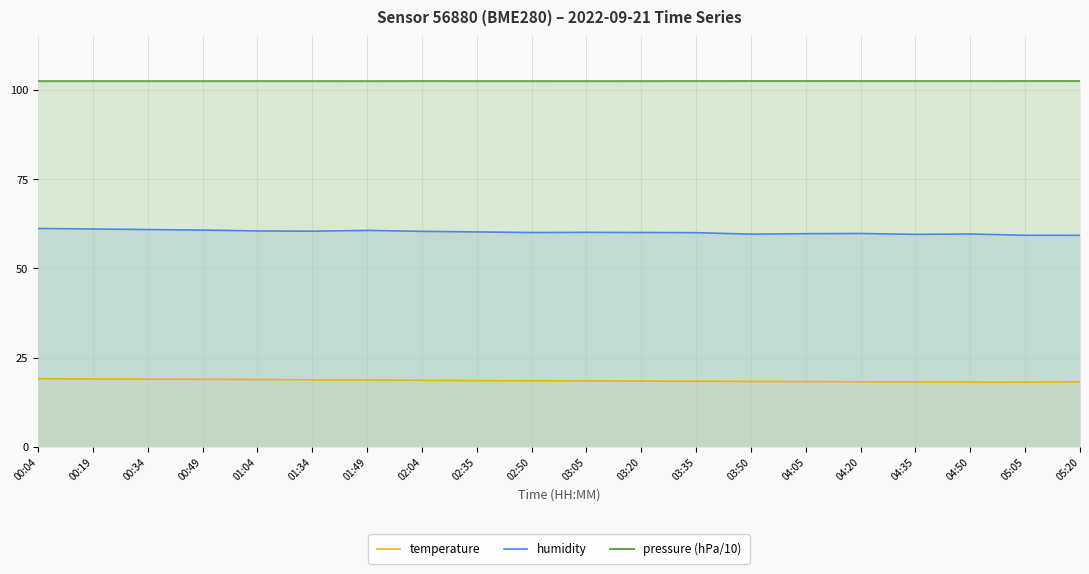

The pressure (hPa/10) series shows 102.5 at 05:05. True or false?

True